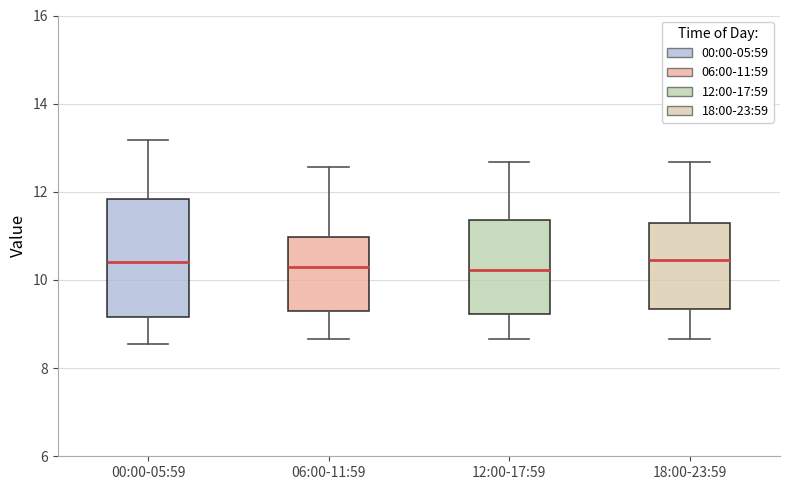

Reading left to right, transcribe this box plot: for each box, give where its median line is, the range the box spans, and where its two whiskers end, as read against the y-axis. The values are not printed on the chart, so give them approximately, as read against the axis.

00:00-05:59: median 10.4, box 9.2 to 11.8, whiskers 8.6 to 13.2
06:00-11:59: median 10.2, box 9.4 to 11.0, whiskers 8.6 to 12.6
12:00-17:59: median 10.2, box 9.2 to 11.4, whiskers 8.6 to 12.6
18:00-23:59: median 10.4, box 9.4 to 11.2, whiskers 8.6 to 12.6